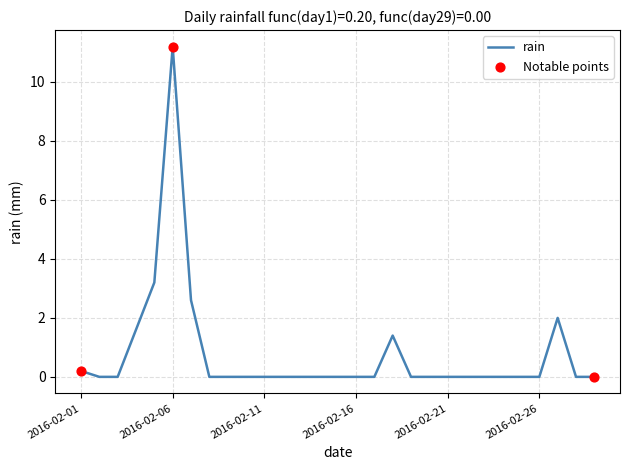

What is the greatest value displayed?

11.2